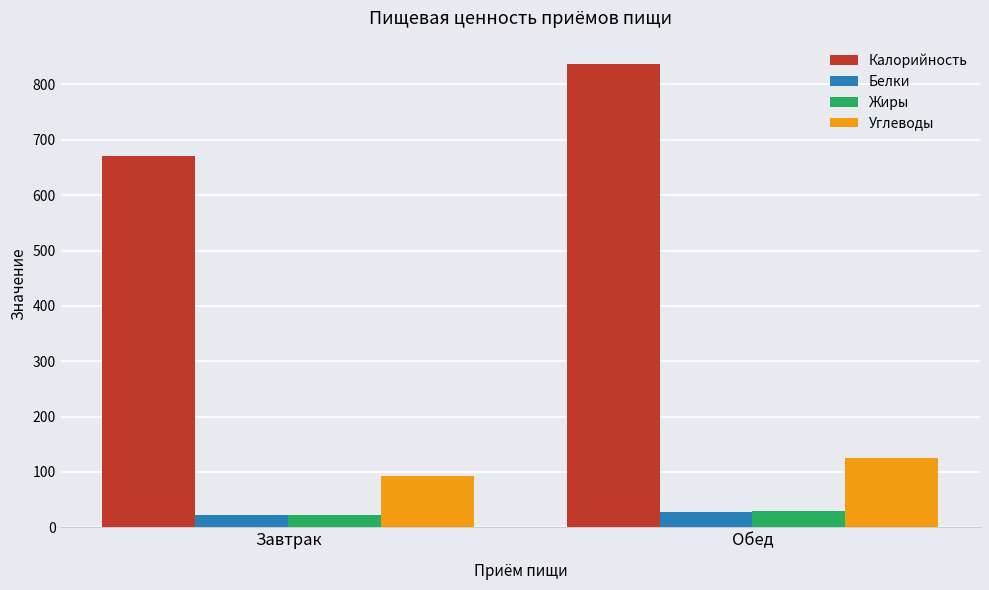

Rank the categories by Углеводы value from lowest to highest.

Завтрак, Обед